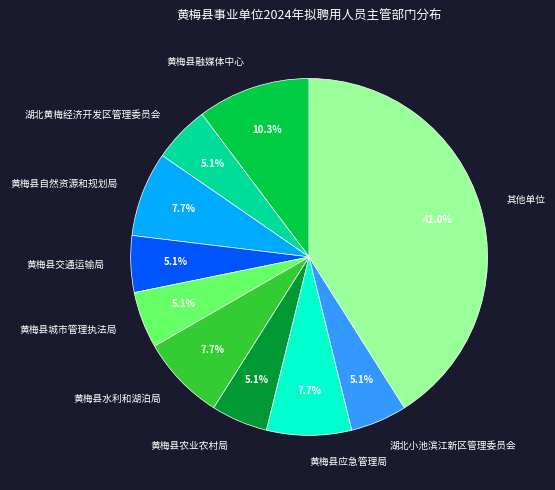

Count the number of slices in the pie.

10